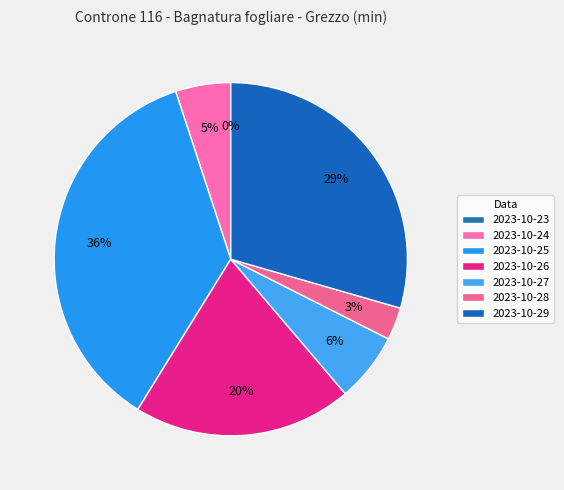

To the nearest percent, what is the average slice percentage?

14%